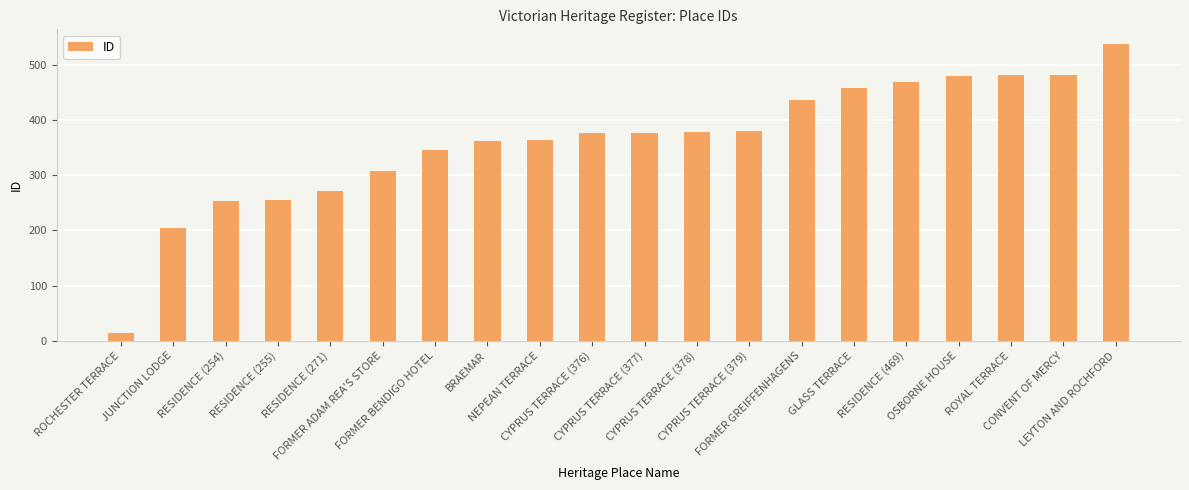

What is the maximum value shown in the chart?

537